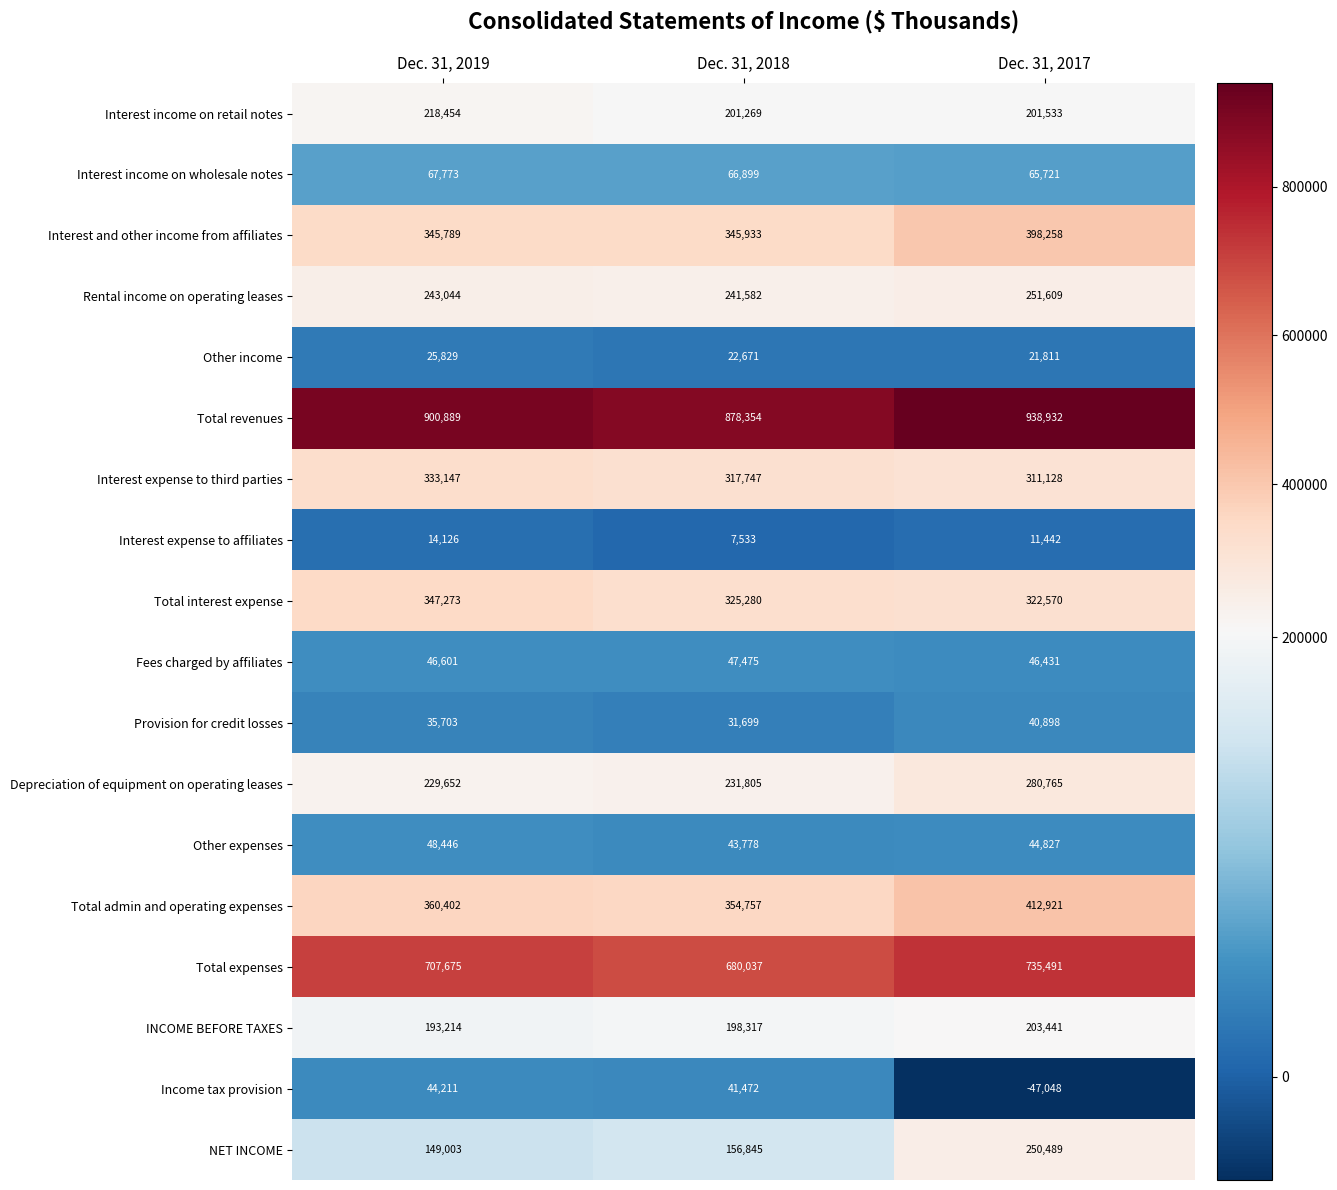

Which series has the largest total across all categories?

Total revenues